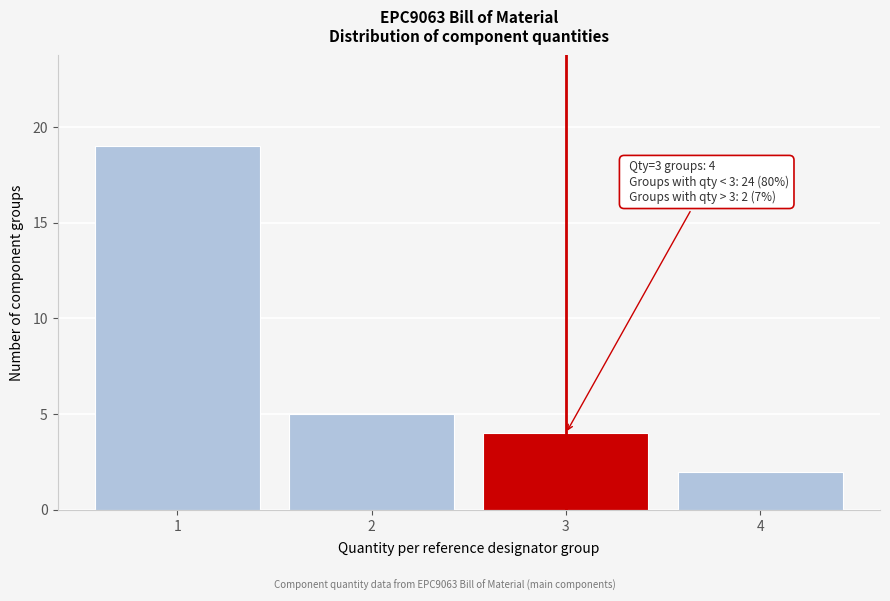

Reading left to right, extract all data points from this chart.

19	5	4	2